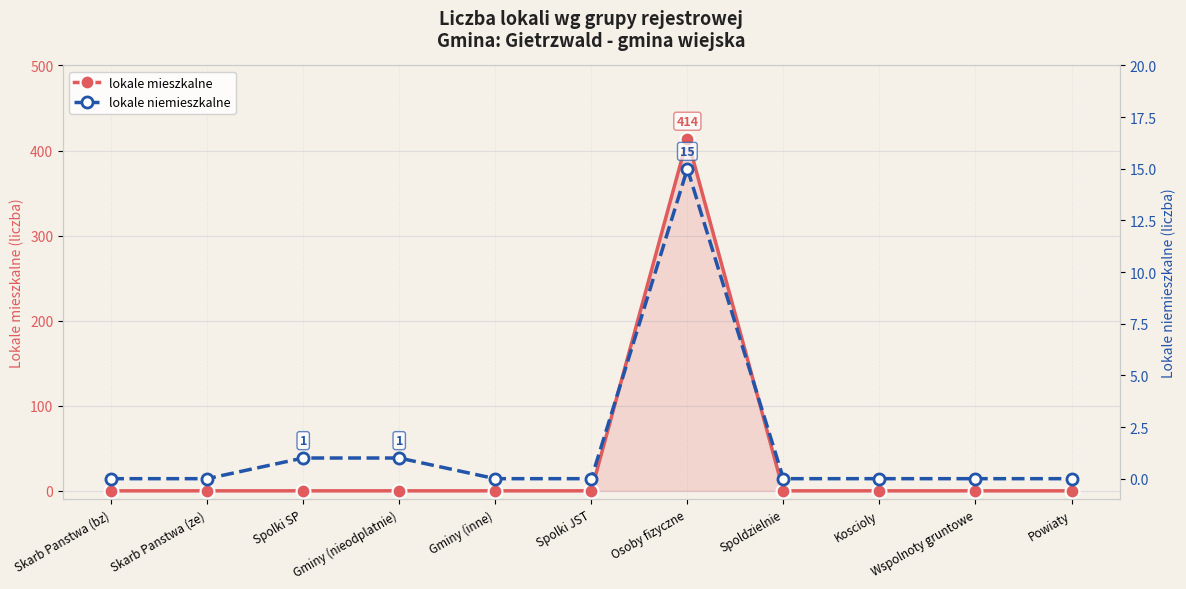

Count the number of categories in the chart.

11